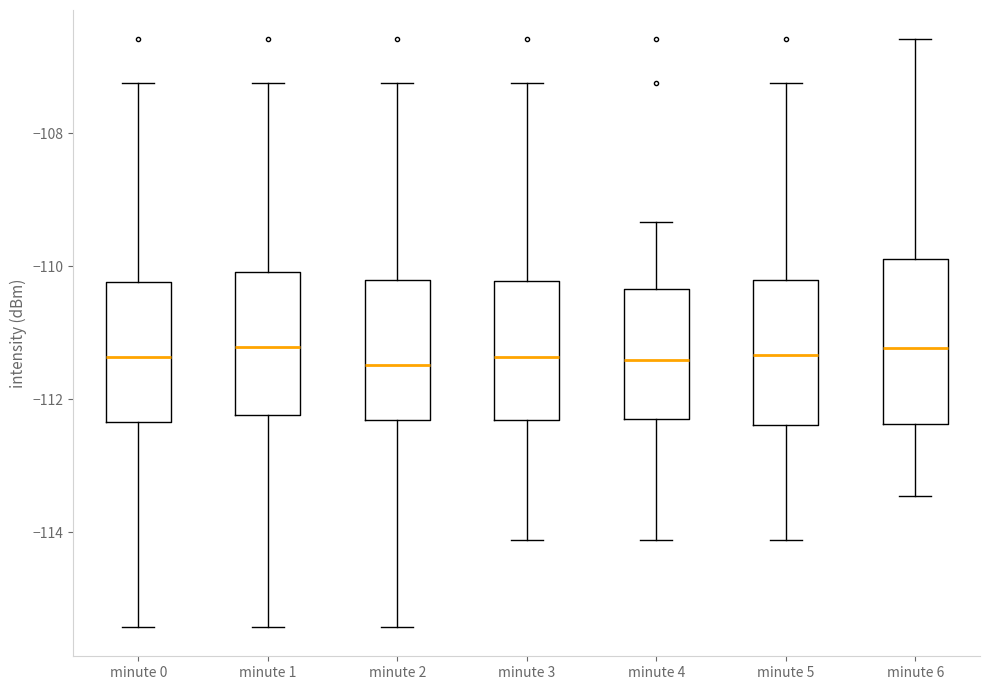

Reading left to right, transcribe this box plot: for each box, give where its median line is, the range the box spans, and where its two whiskers end, as read against the y-axis. The values are not printed on the chart, so give them approximately, as read against the axis.

minute 0: median -111.4, box -112.4 to -110.2, whiskers -115.4 to -107.2
minute 1: median -111.2, box -112.2 to -110.0, whiskers -115.4 to -107.2
minute 2: median -111.4, box -112.4 to -110.2, whiskers -115.4 to -107.2
minute 3: median -111.4, box -112.4 to -110.2, whiskers -114.2 to -107.2
minute 4: median -111.4, box -112.2 to -110.4, whiskers -114.2 to -109.4
minute 5: median -111.4, box -112.4 to -110.2, whiskers -114.2 to -107.2
minute 6: median -111.2, box -112.4 to -109.8, whiskers -113.4 to -106.6